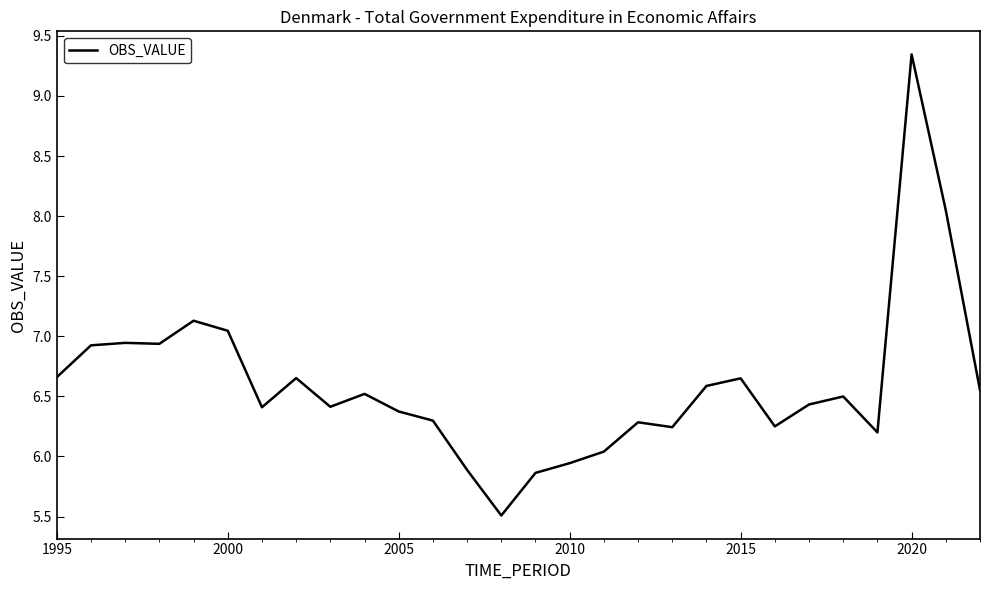

What is the minimum value shown in the chart?

5.5